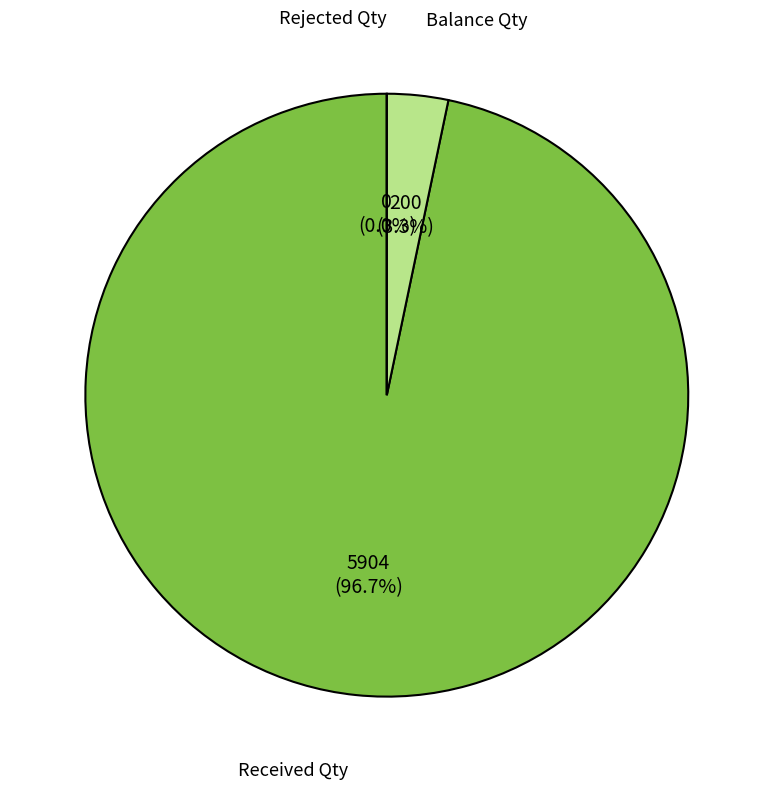

Count the number of slices in the pie.

3